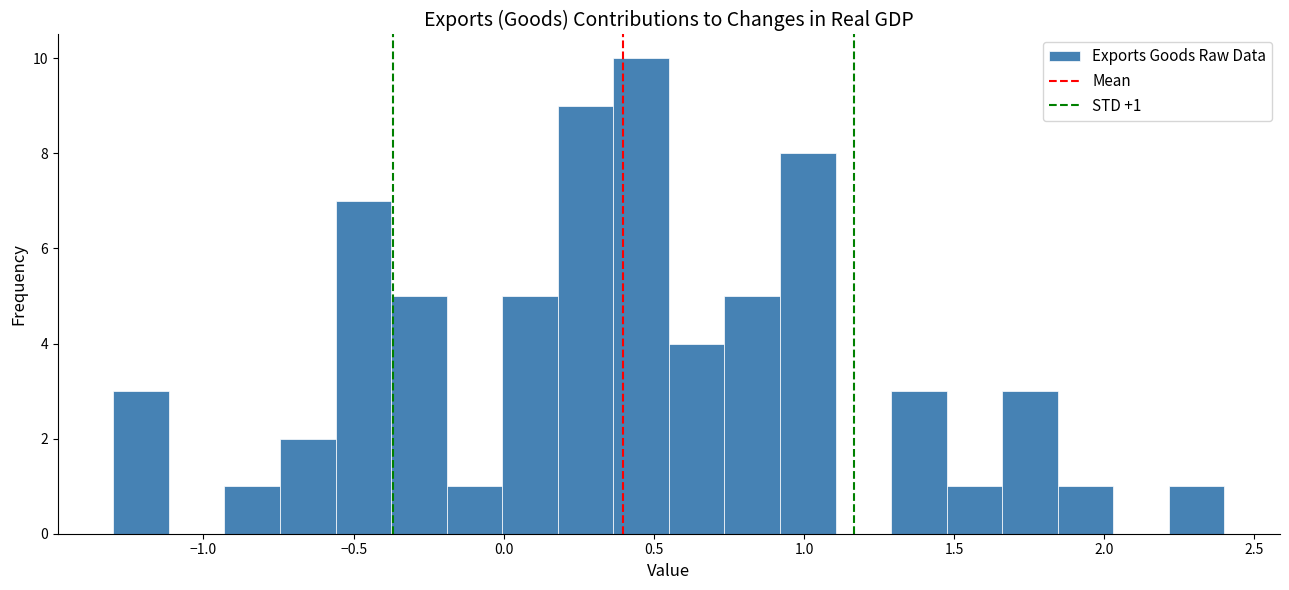

Read against the x-axis, roughly where is the centre of the tallest bar?

0.45